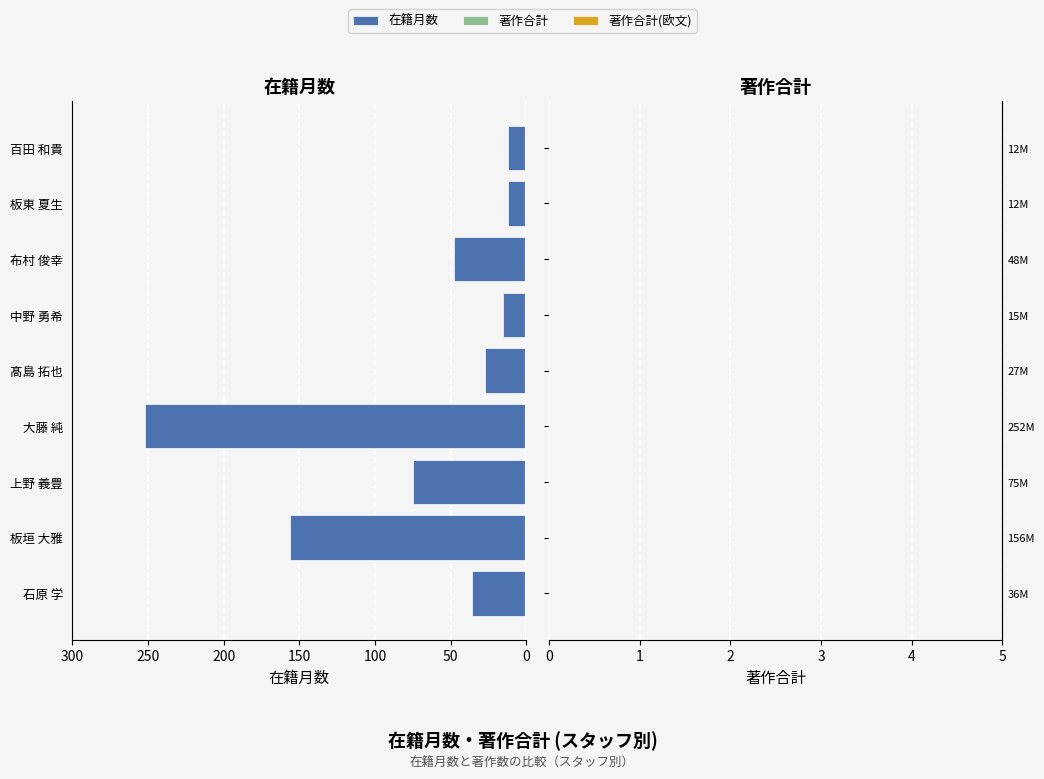

What is the sum of all values?

633